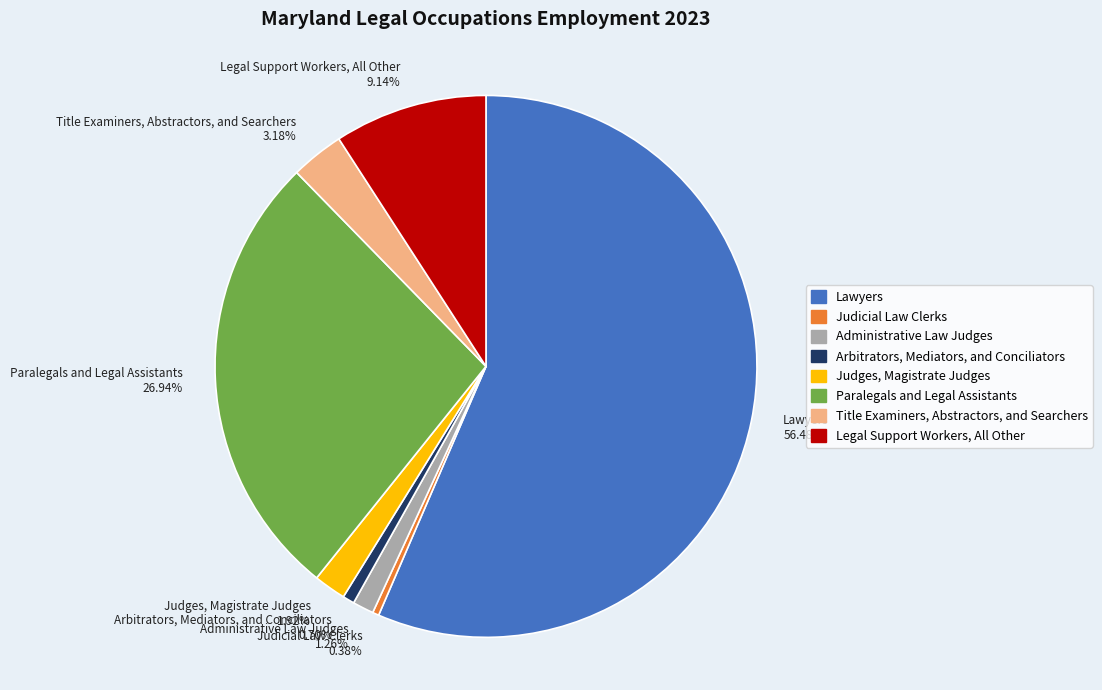

To the nearest percent, what is the average slice percentage?

12%